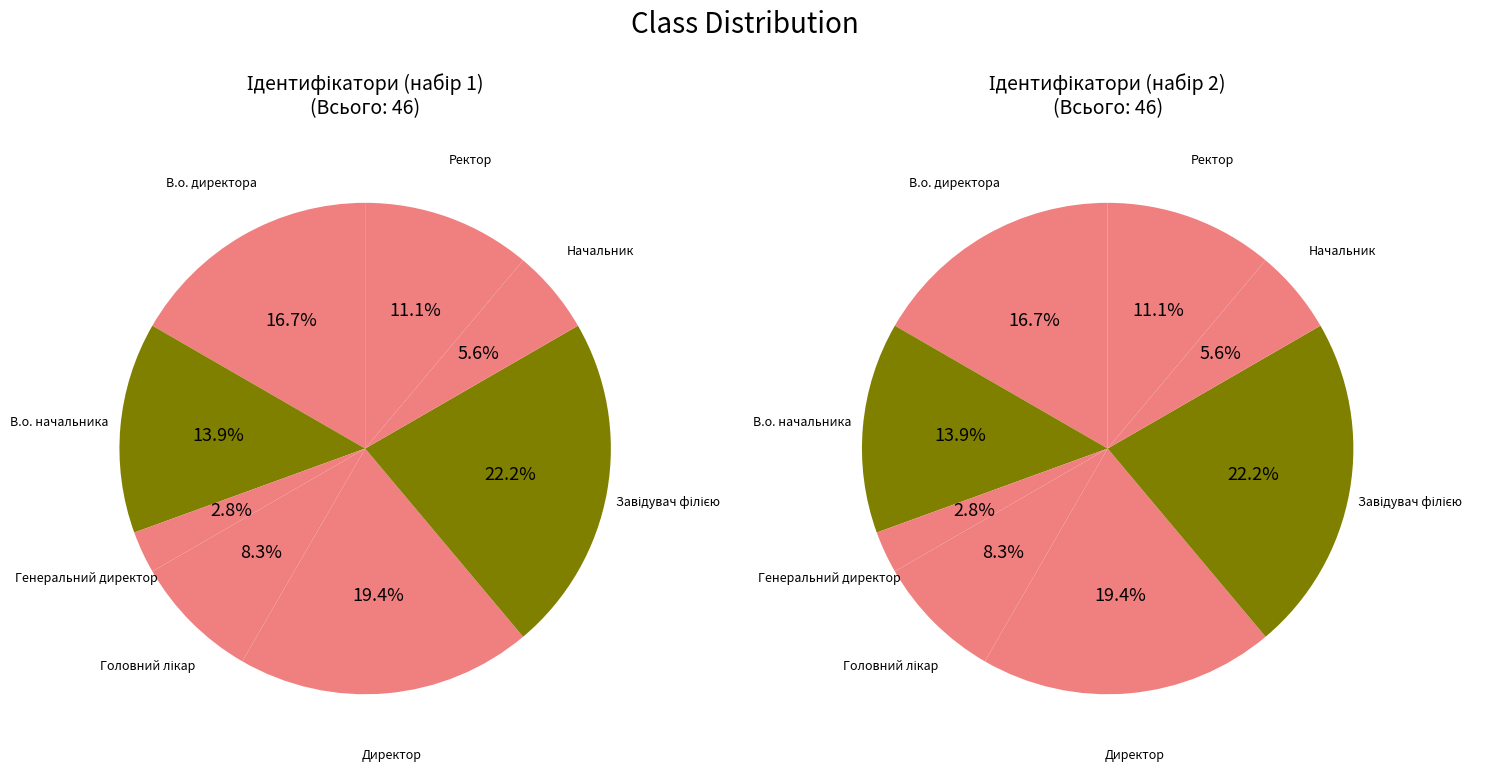

To the nearest percent, what is the difference between the largest and smallest slice percentages?

19%